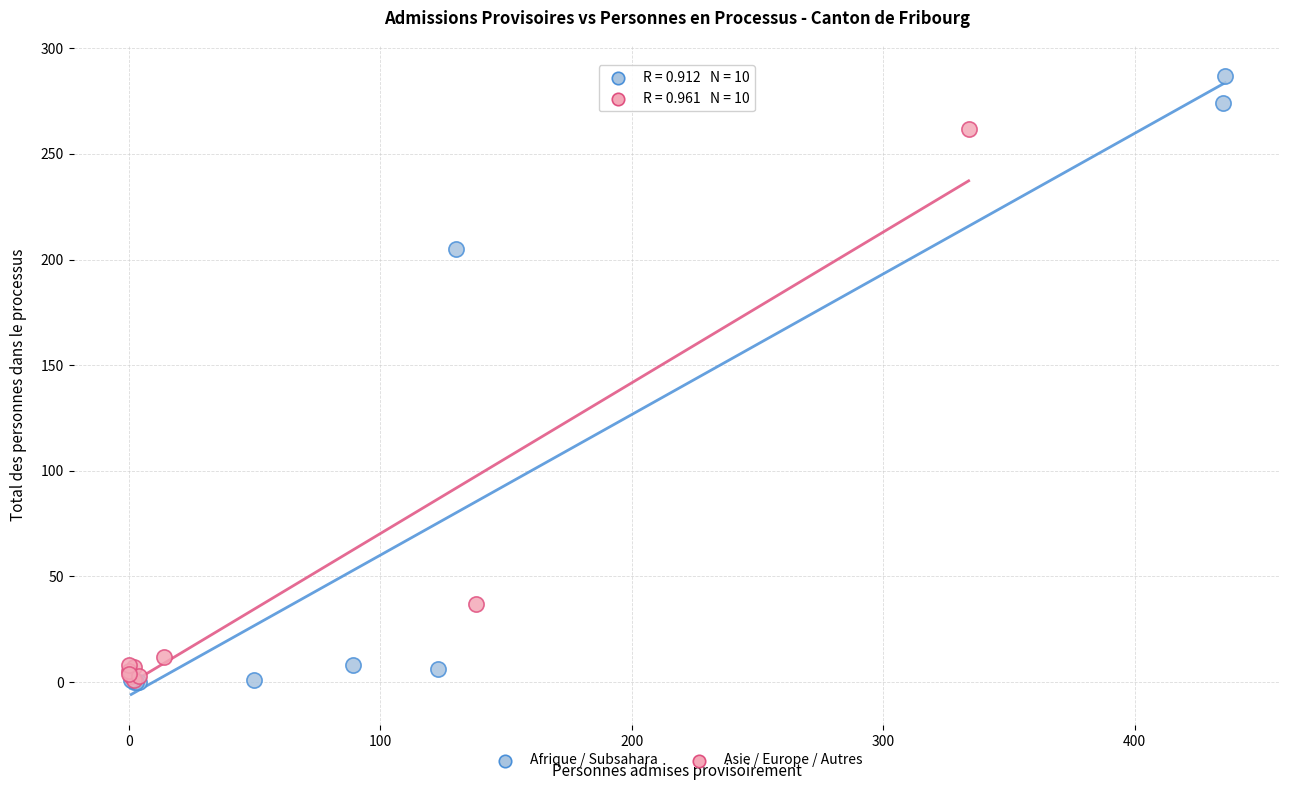

Which series has the largest Y range (max minus min)?

Afrique / Subsahara